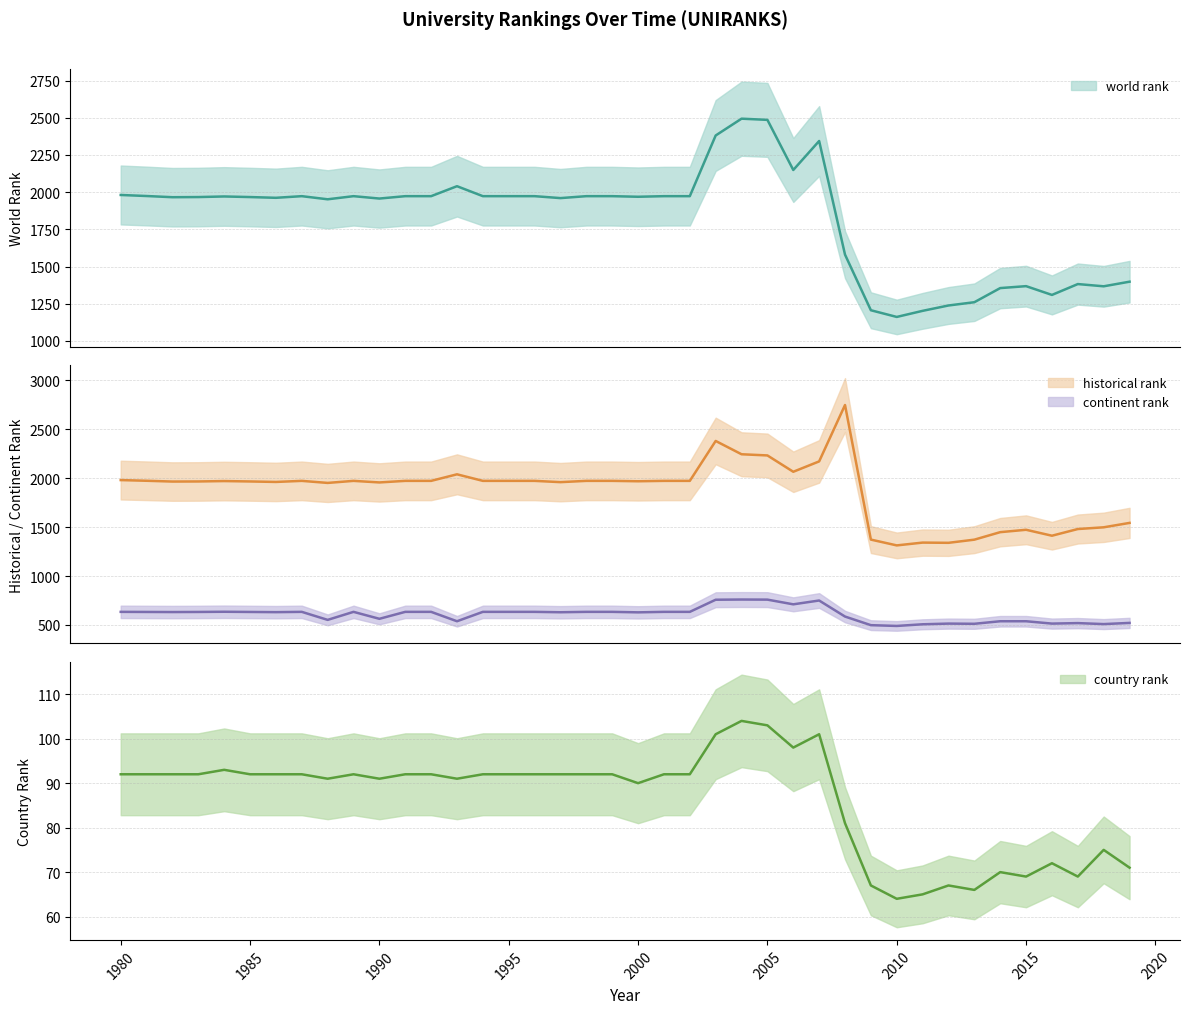

In historical rank, how many points are higher than both neighbors (excluding endpoints)?

8